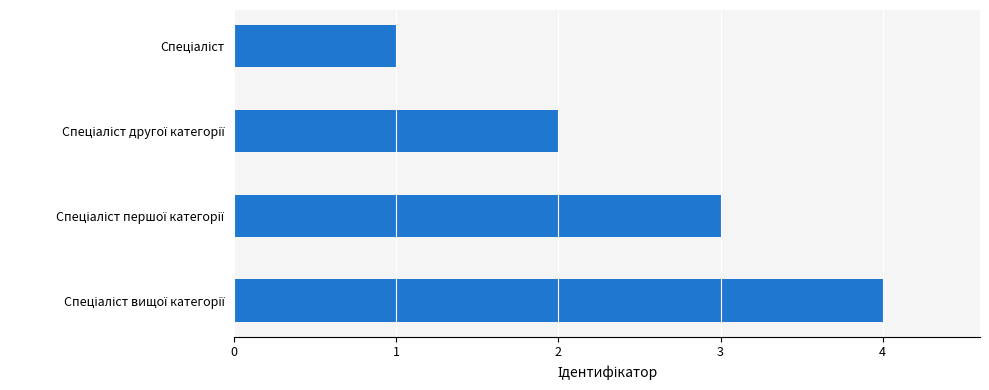

What is the sum of all values?

10